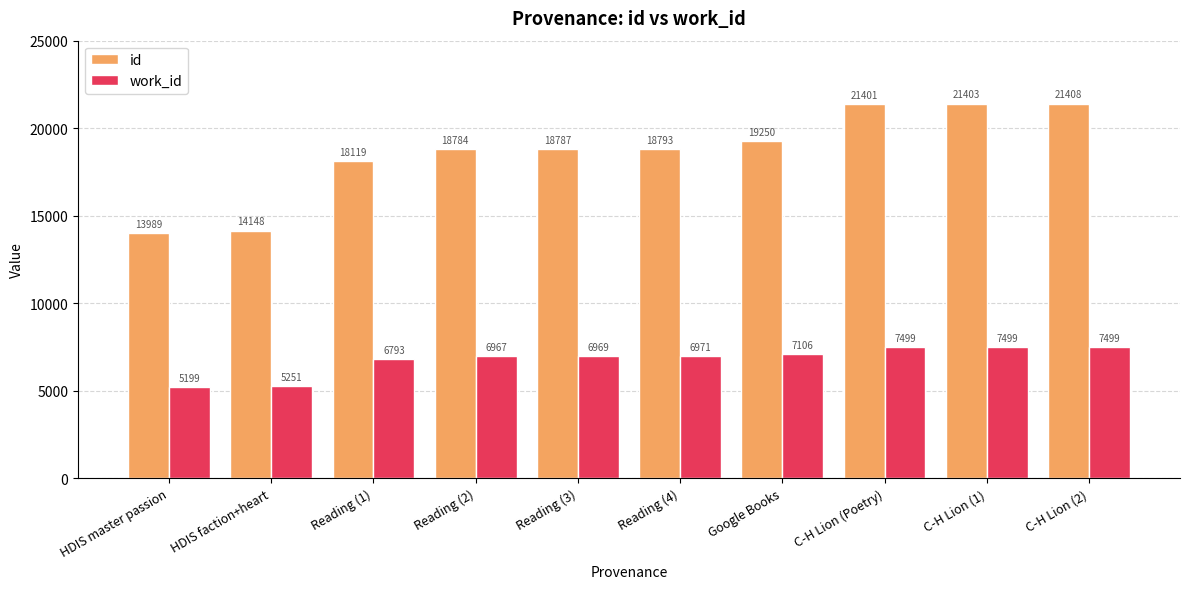

List the series in order of their overall mean, lowest first.

work_id, id